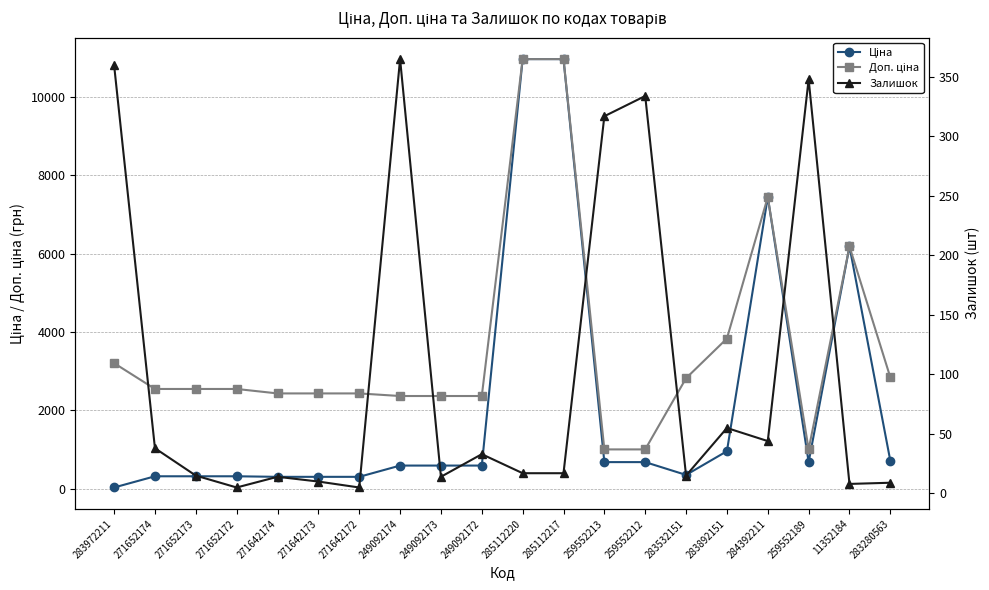

What is the total value across all series at 271652173?

2879.7